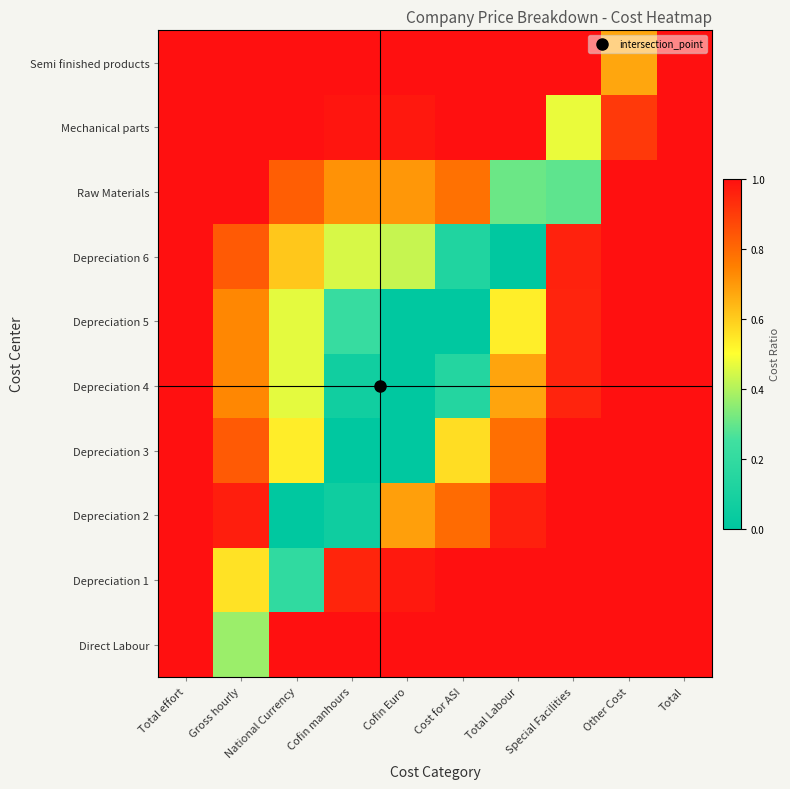

What is the total value across all series at Total?

10.0